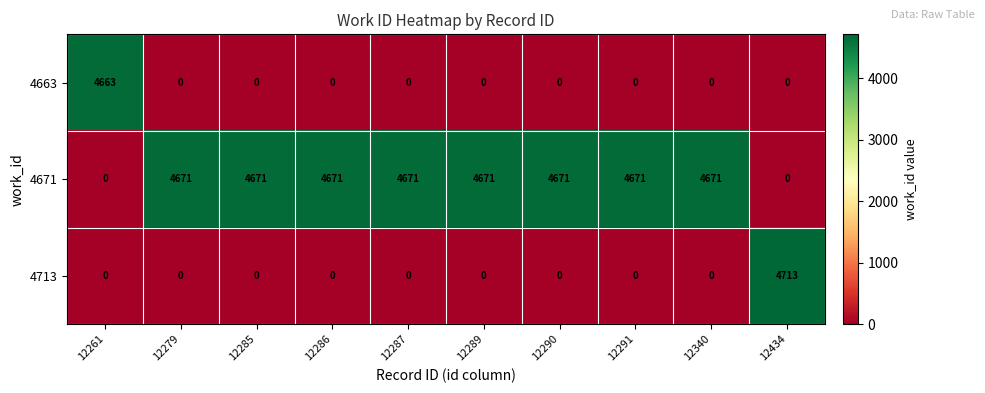

How many categories are shown in the chart?

10